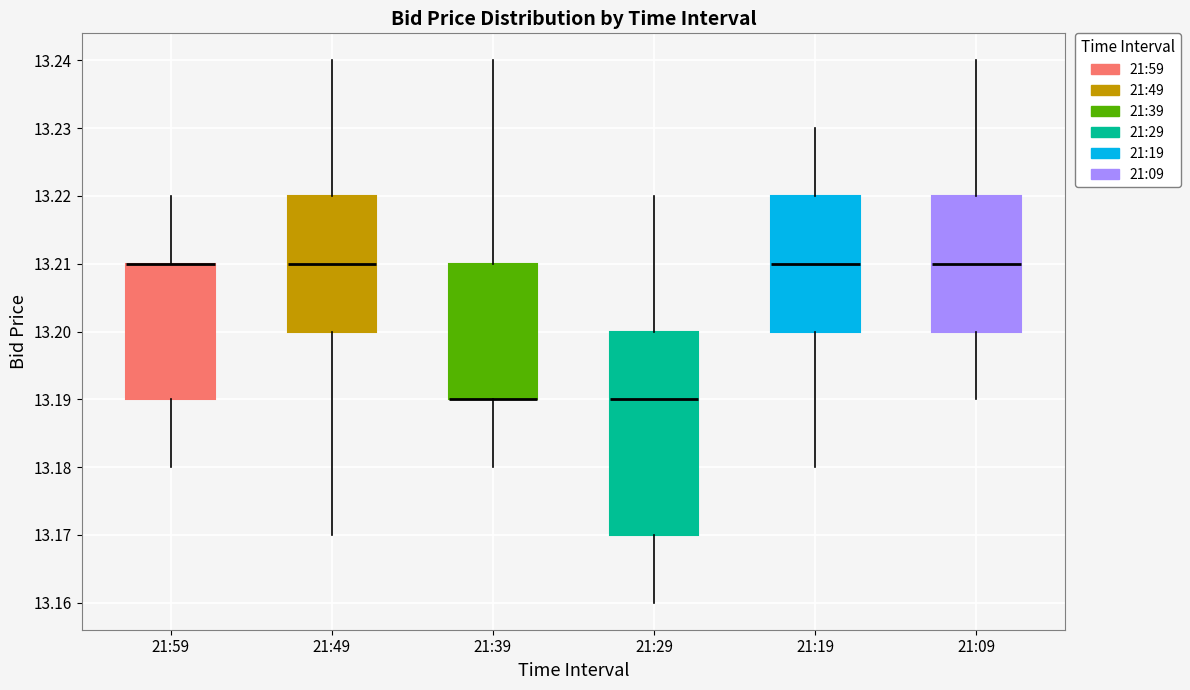

Which box is the tallest, from its lower edge to its upper edge?

21:29